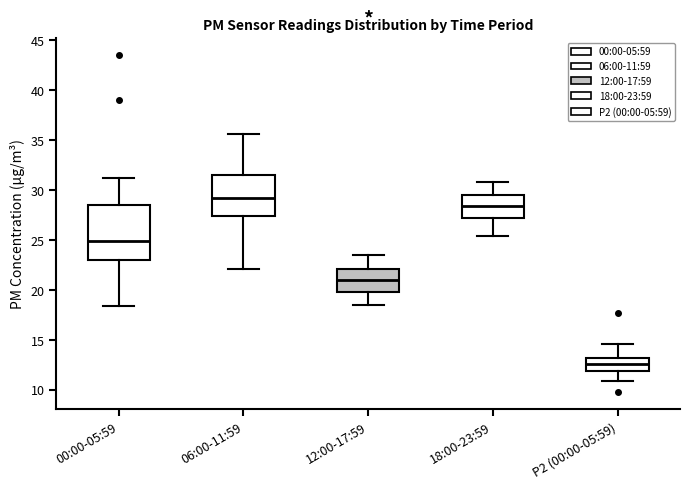

Reading left to right, transcribe this box plot: for each box, give where its median line is, the range the box spans, and where its two whiskers end, as read against the y-axis. The values are not printed on the chart, so give them approximately, as read against the axis.

00:00-05:59: median 25.0, box 23.0 to 28.5, whiskers 18.5 to 31.0
06:00-11:59: median 29.0, box 27.5 to 31.5, whiskers 22.0 to 35.5
12:00-17:59: median 21.0, box 20.0 to 22.0, whiskers 18.5 to 23.5
18:00-23:59: median 28.5, box 27.0 to 29.5, whiskers 25.5 to 31.0
P2 (00:00-05:59): median 12.5, box 12.0 to 13.0, whiskers 11.0 to 14.5